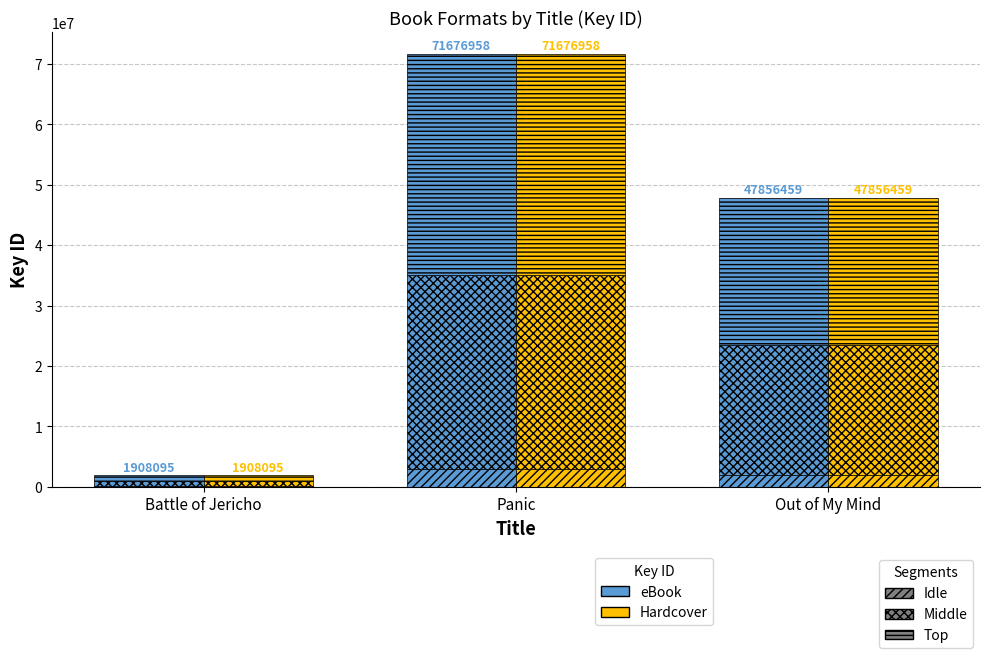

Rank the categories by eBook_Idle value from lowest to highest.

Battle of Jericho, Out of My Mind, Panic